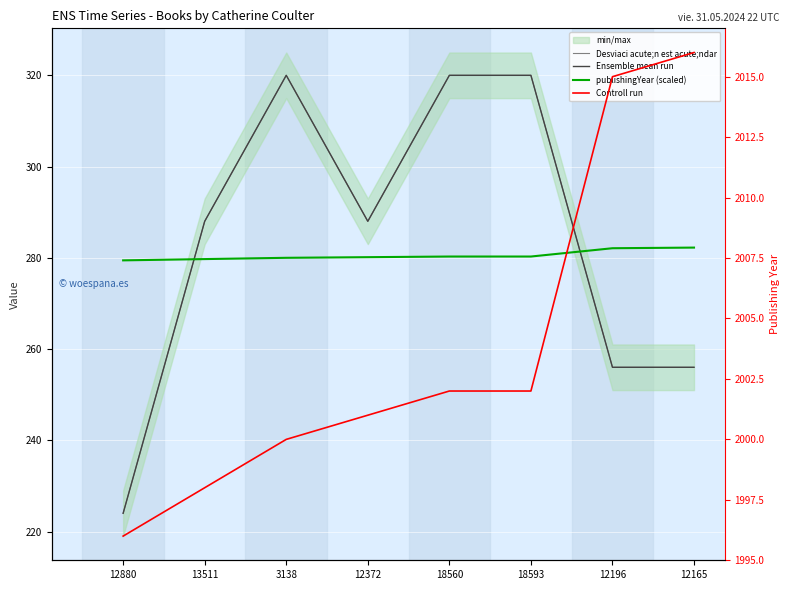

Reading right to left, extract all data points from this chart.

Desviaci acute;n est acute;ndar: 12165=256.0	12196=256.0	18593=320.0	18560=320.0	12372=288.0	3138=320.0	13511=288.0	12880=224.0
Ensemble mean run: 12165=256.0	12196=256.0	18593=320.0	18560=320.0	12372=288.0	3138=320.0	13511=288.0	12880=224.0
publishingYear (scaled): 12165=282.2	12196=282.1	18593=280.3	18560=280.3	12372=280.1	3138=280.0	13511=279.7	12880=279.4
Controll run: 12165=2016.0	12196=2015.0	18593=2002.0	18560=2002.0	12372=2001.0	3138=2000.0	13511=1998.0	12880=1996.0